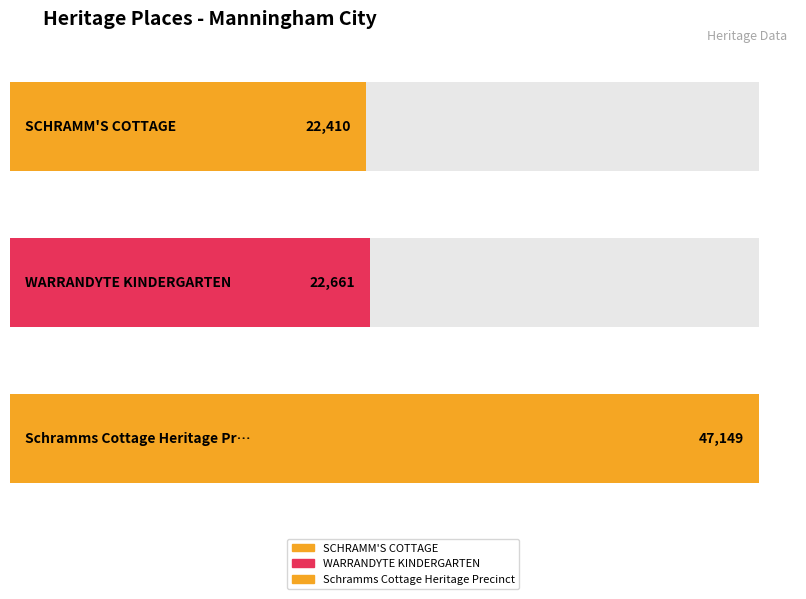

List the labels in order of value, smallest first.

SCHRAMM'S COTTAGE, WARRANDYTE KINDERGARTEN, Schramms Cottage Heritage Precinct